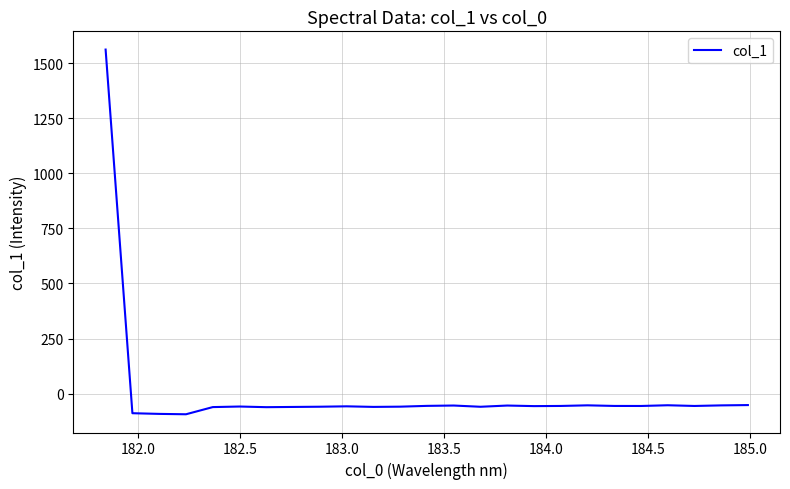

What is the smallest value displayed?

-93.8